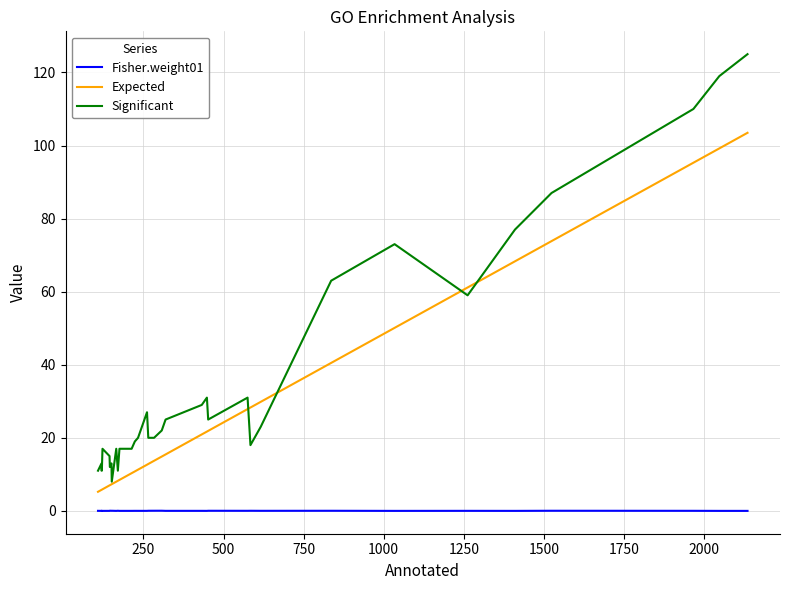

What are all the series names shown in the legend?

Fisher.weight01, Expected, Significant